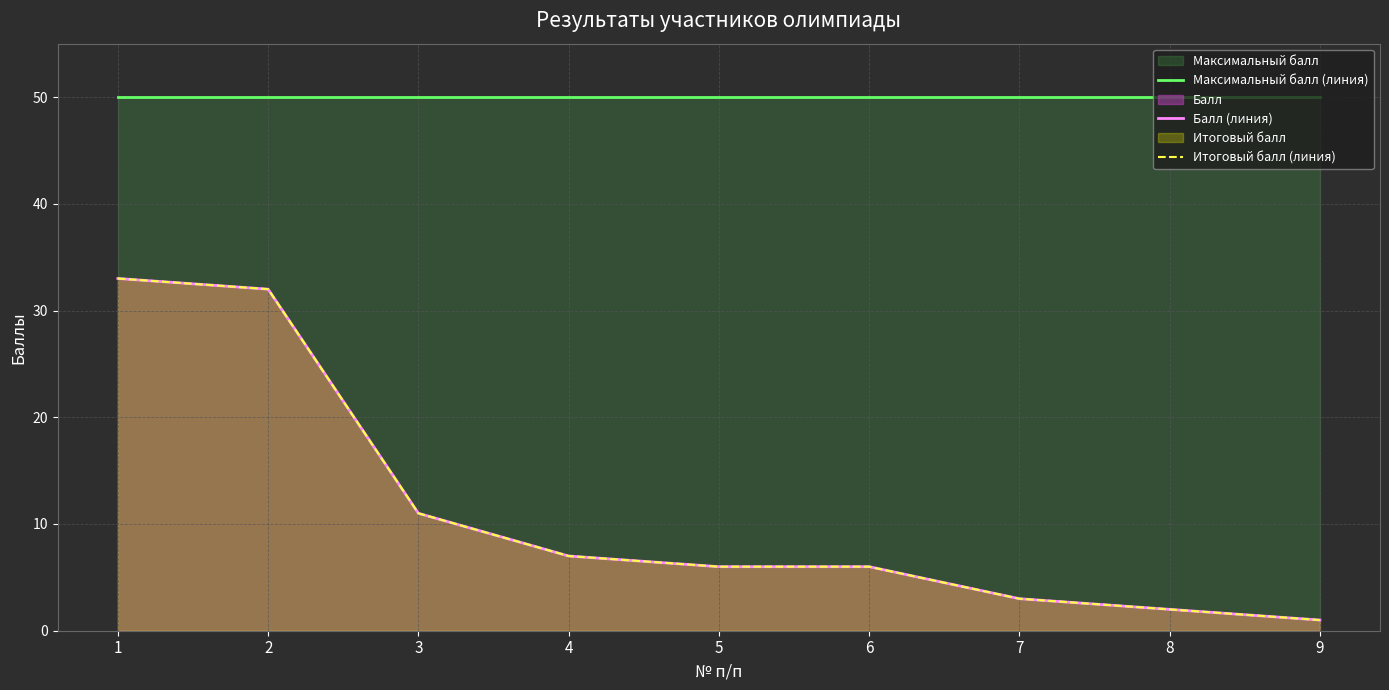

At which label does Итоговый балл (линия) reach its minimum?

9